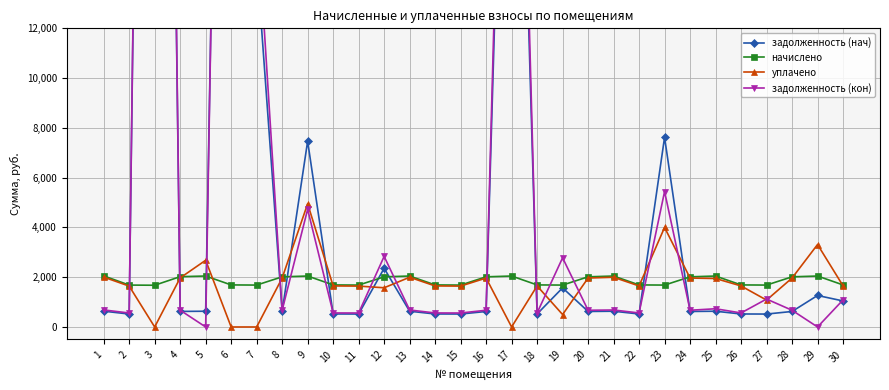

What is the highest value of the уплачено series?

4951.2